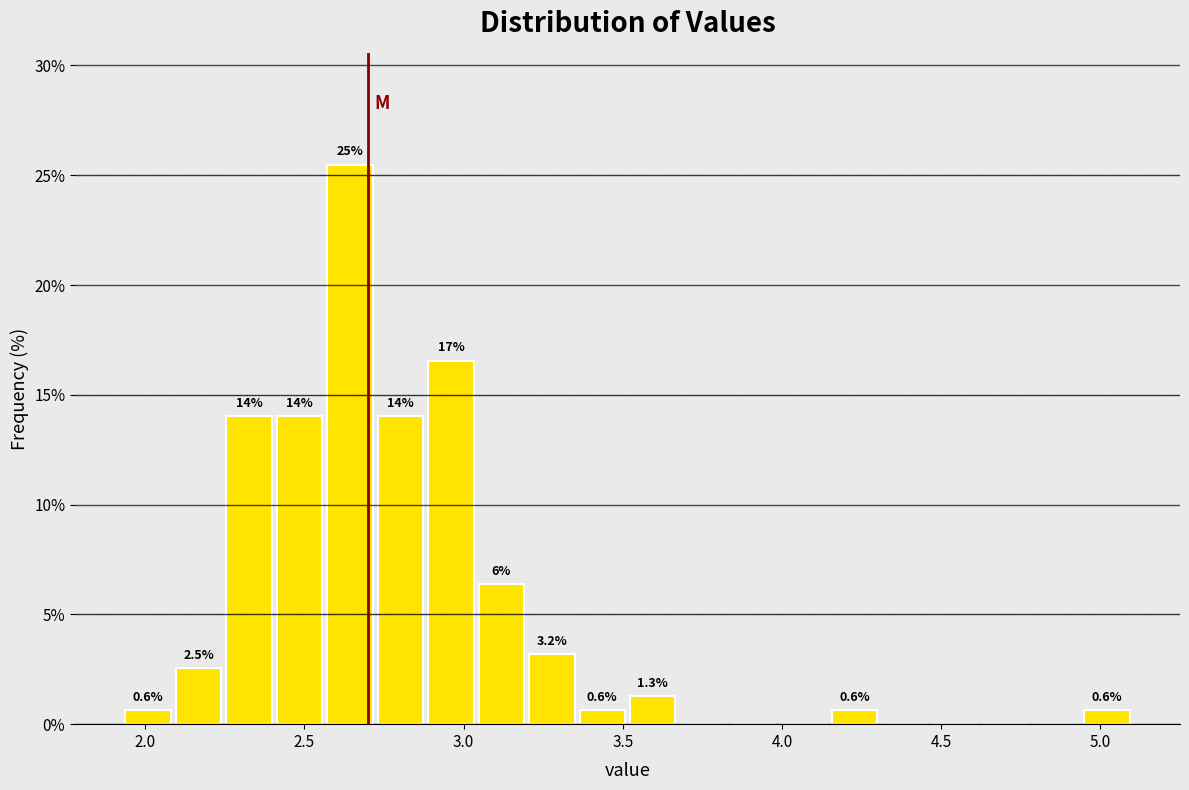

Around what value on the x-axis is the tallest bar? Give the approximate position of its centre, as read against the axis.

2.65